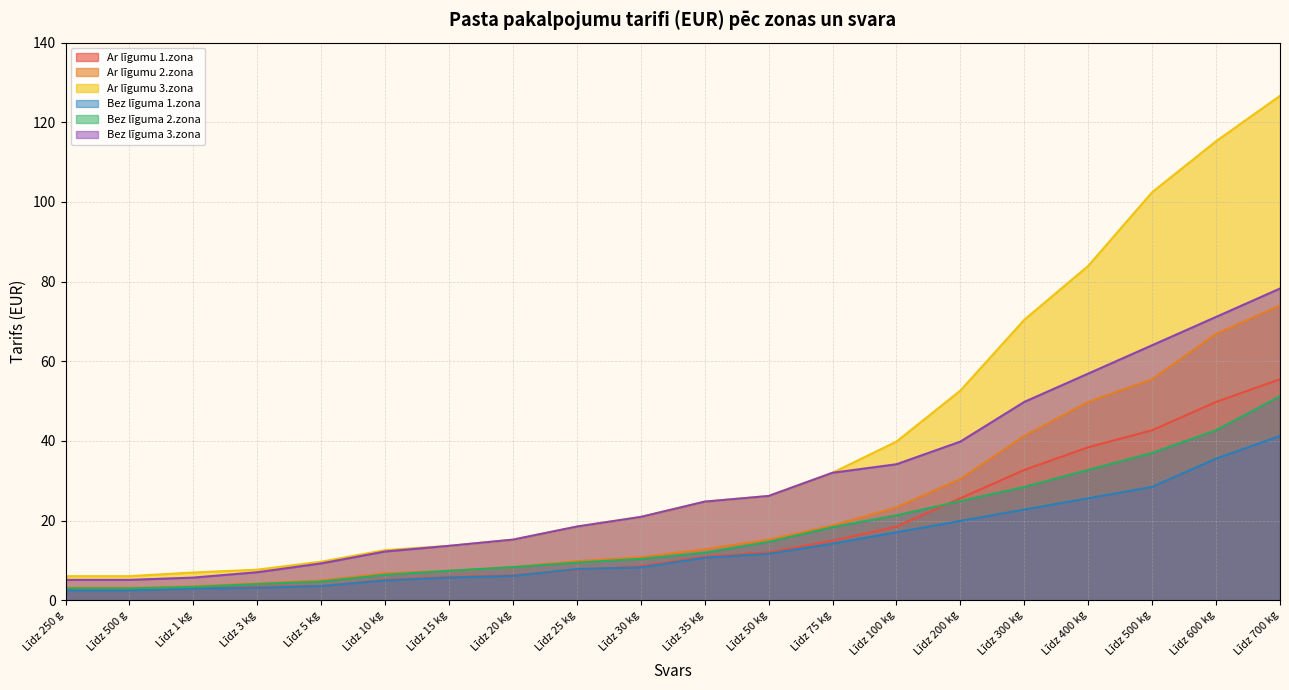

Where does the Ar līgumu 1.zona series first go above 10?

Līdz 35 kg